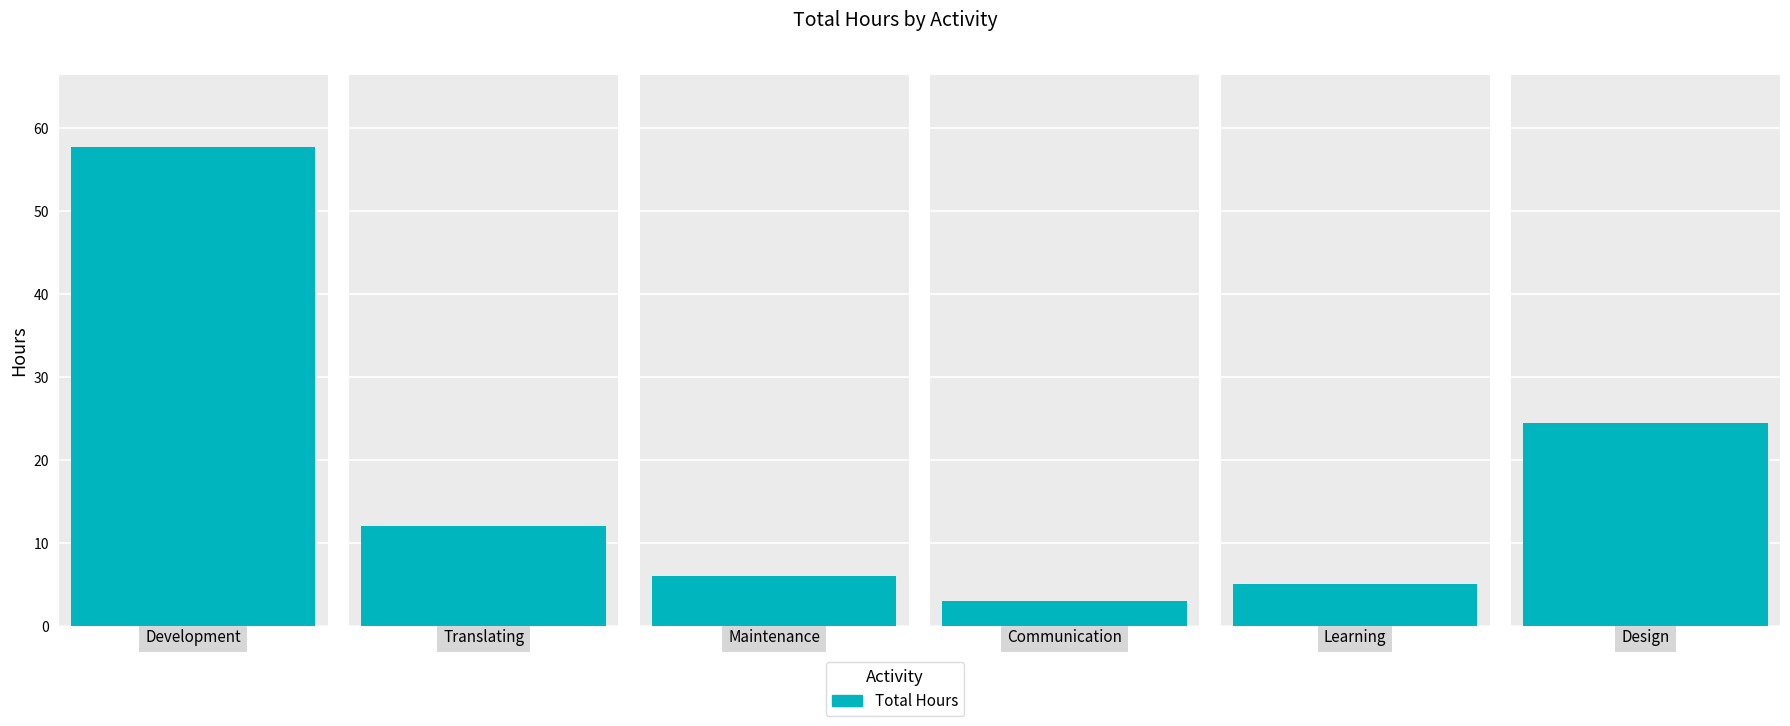

List the labels in order of value, smallest first.

Communication, Learning, Maintenance, Translating, Design, Development